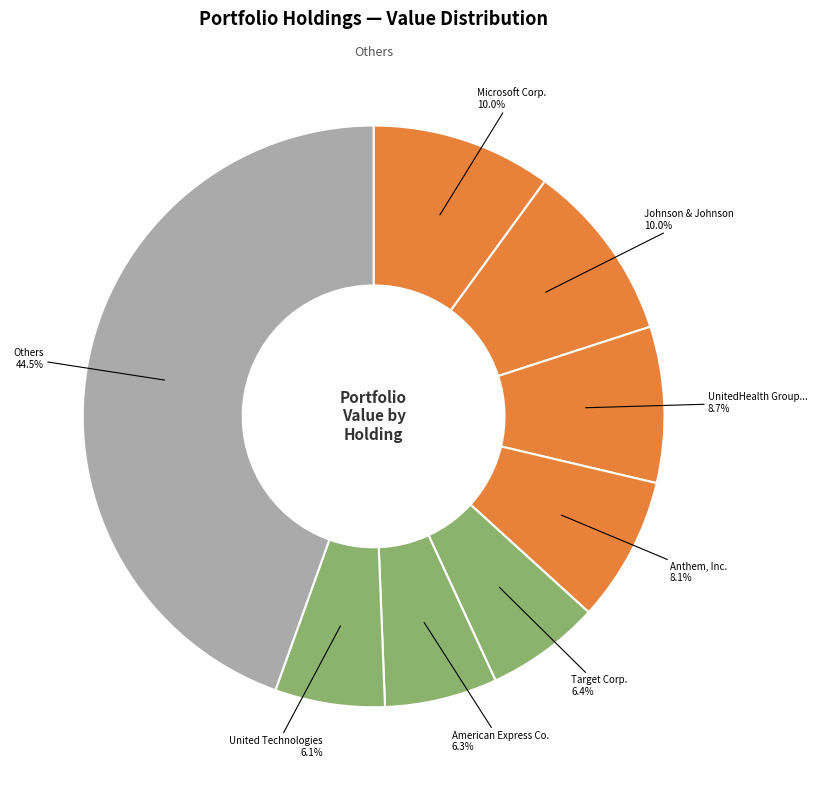

How many slices are in this pie chart?

8